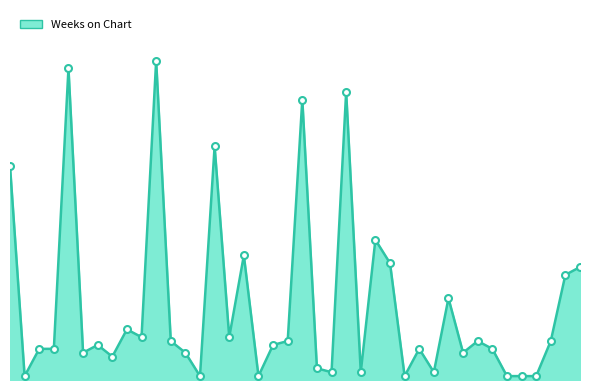

Does the chart have visible grid lines?

No